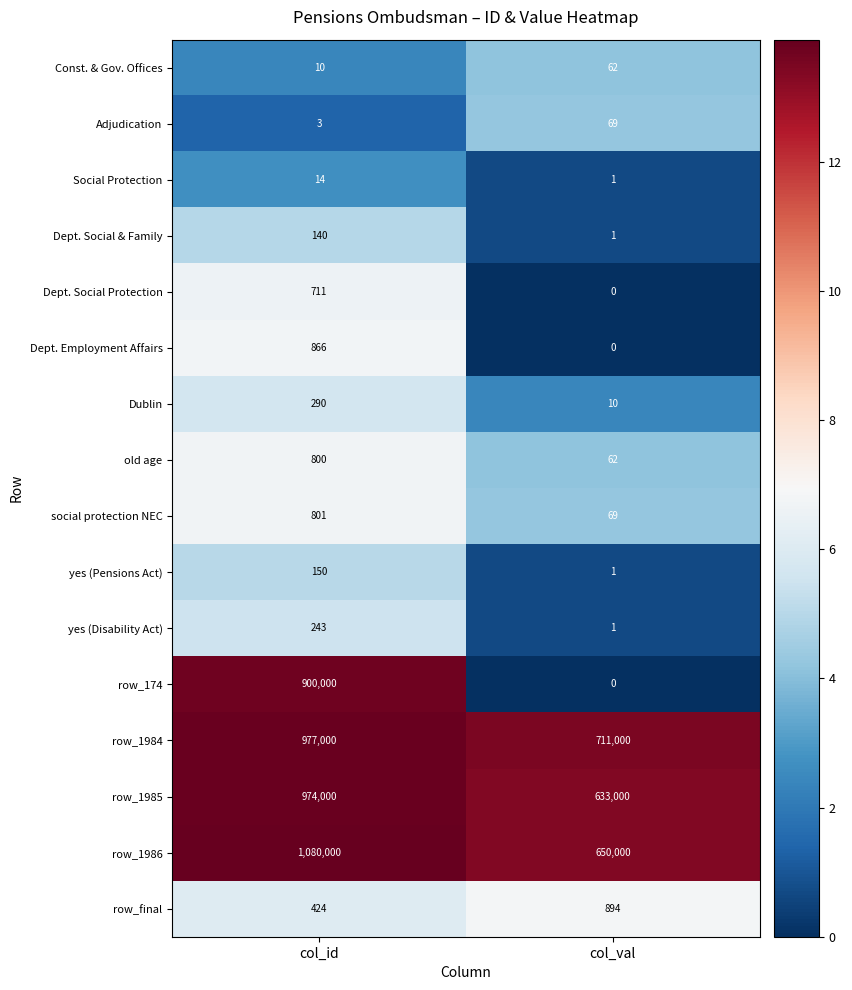

At which category is the sum across all series the highest?

col_id